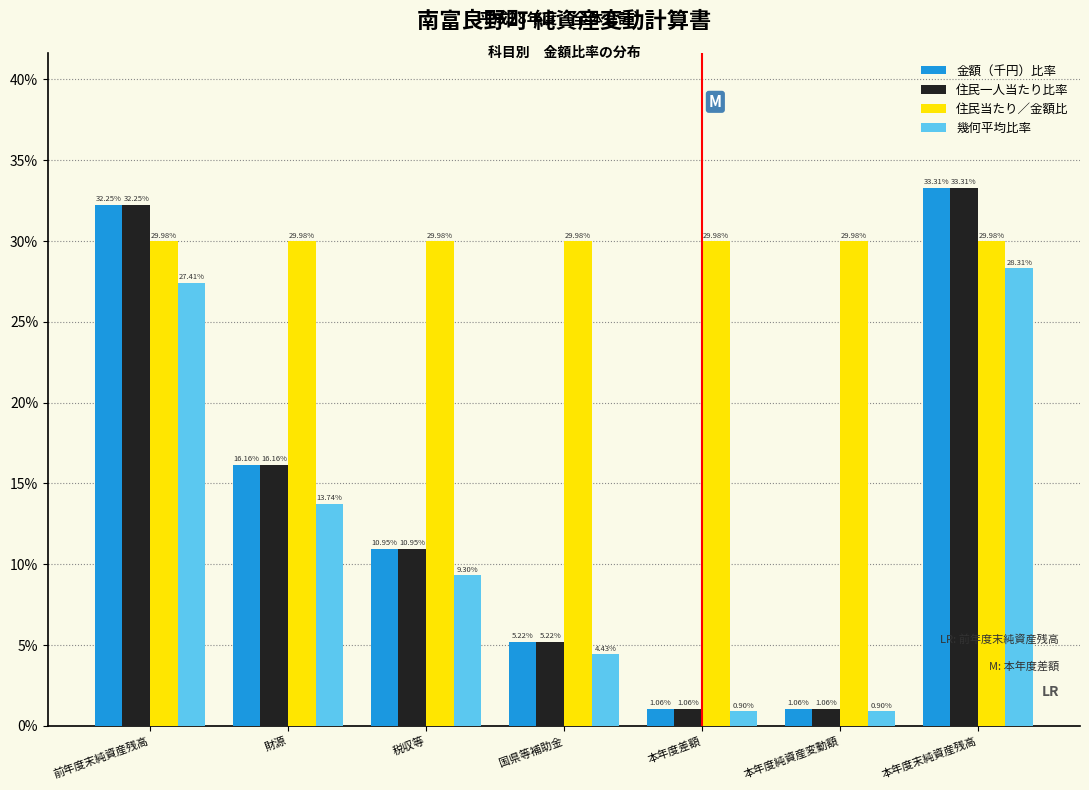

Does the chart contain any negative values?

No